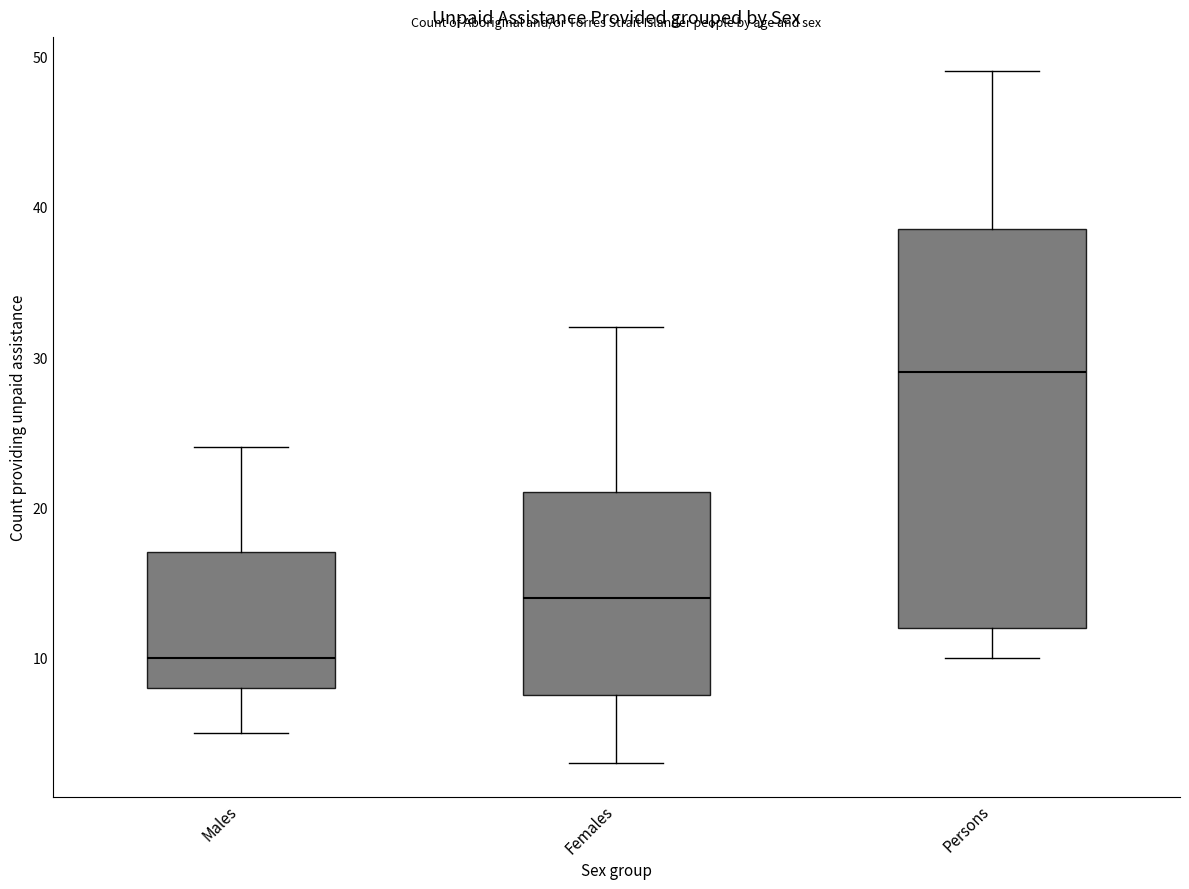

Which box is the tallest, from its lower edge to its upper edge?

Persons